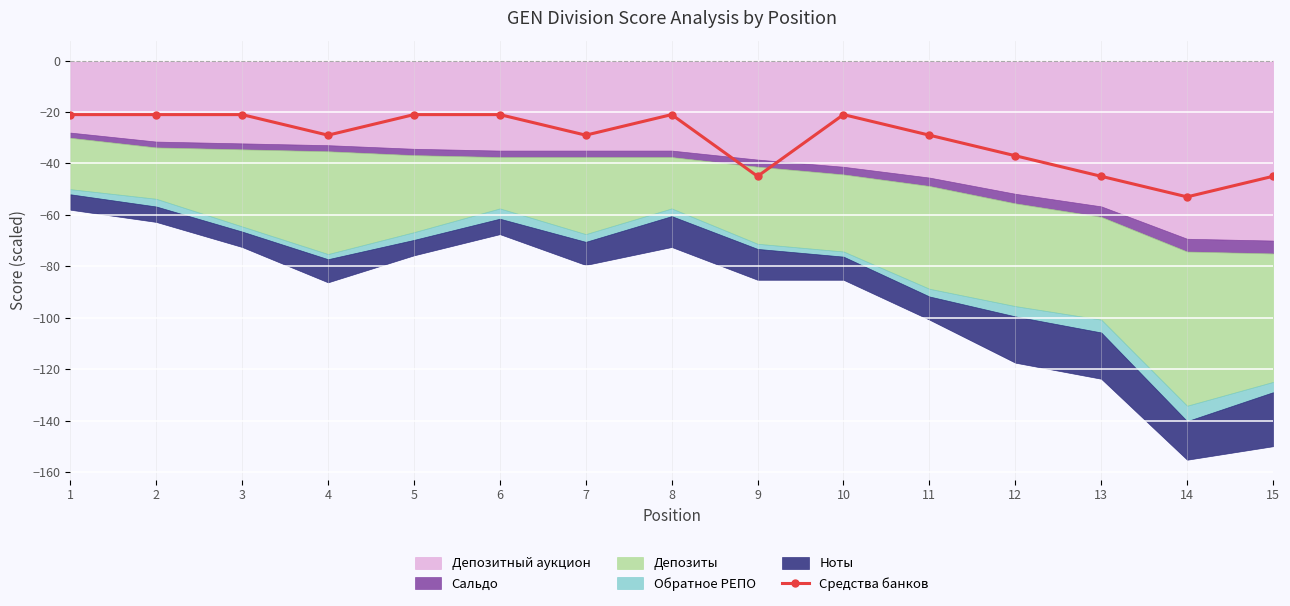

Which category has the lowest value across all series?

14